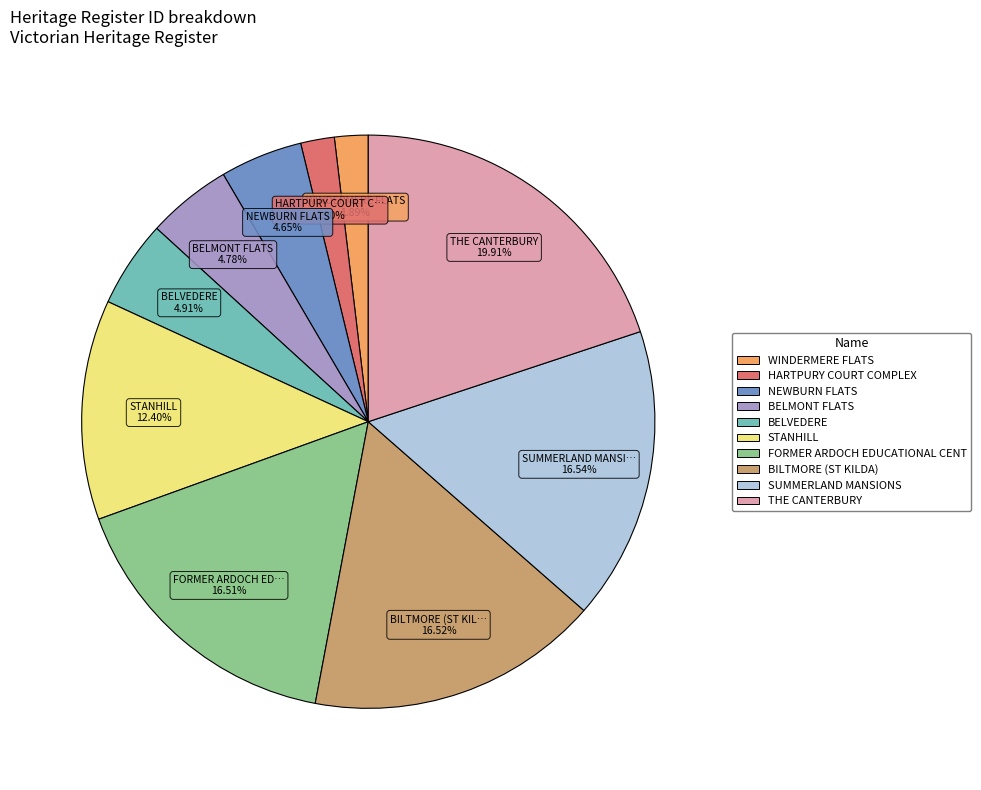

Does any single category account for the majority?

No